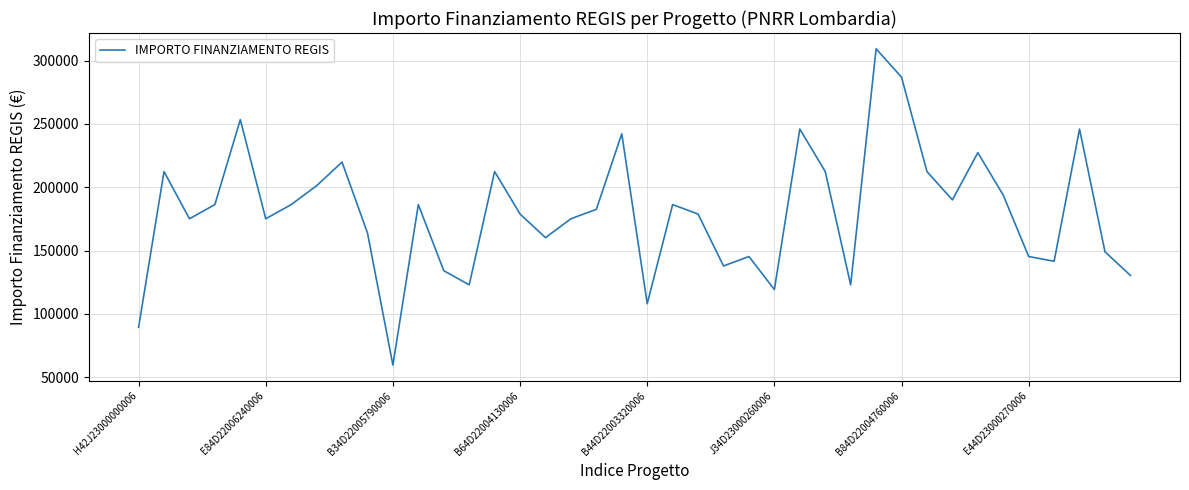

What is the greatest value displayed?

309242.7